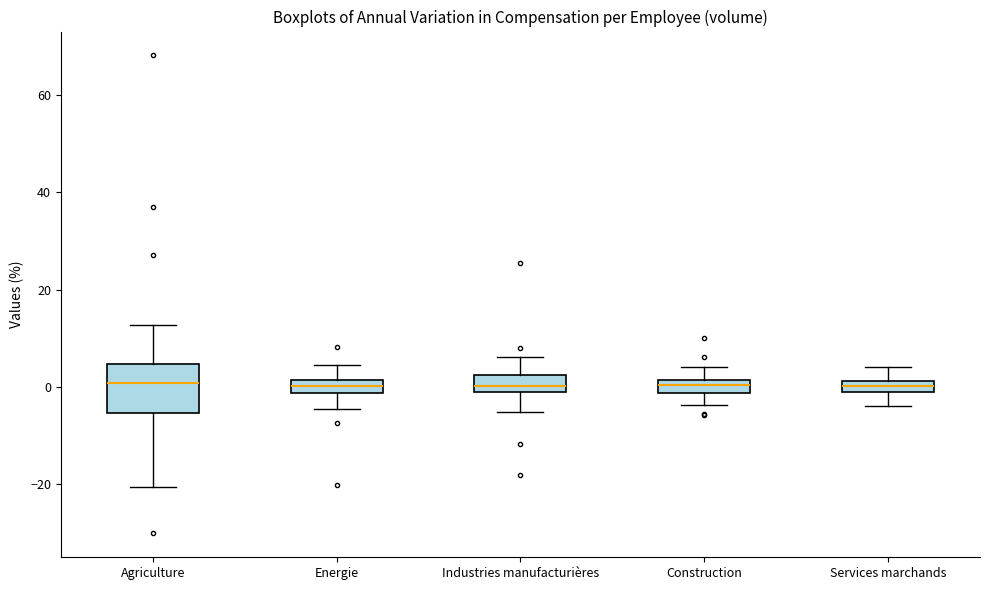

Where is the lower edge of the box for Industries manufacturières on the y-axis? The values are not printed on the chart, so give them approximately, as read against the axis.

0